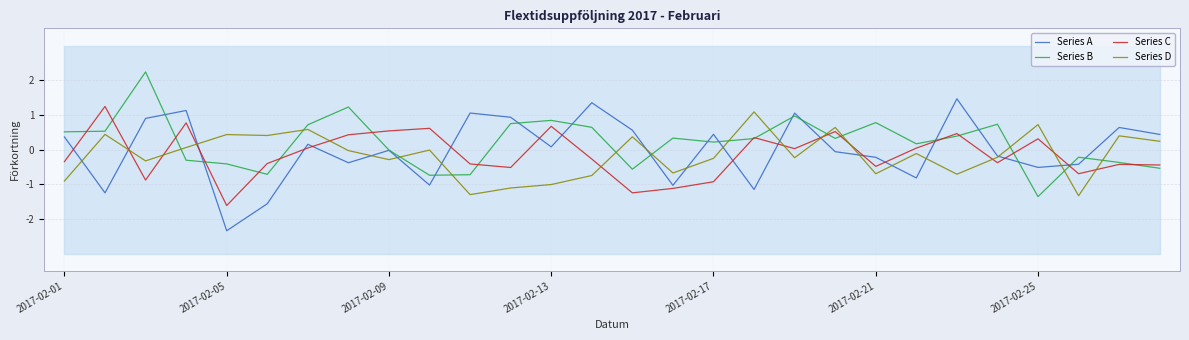

Does the chart display data point markers on the line(s)?

No